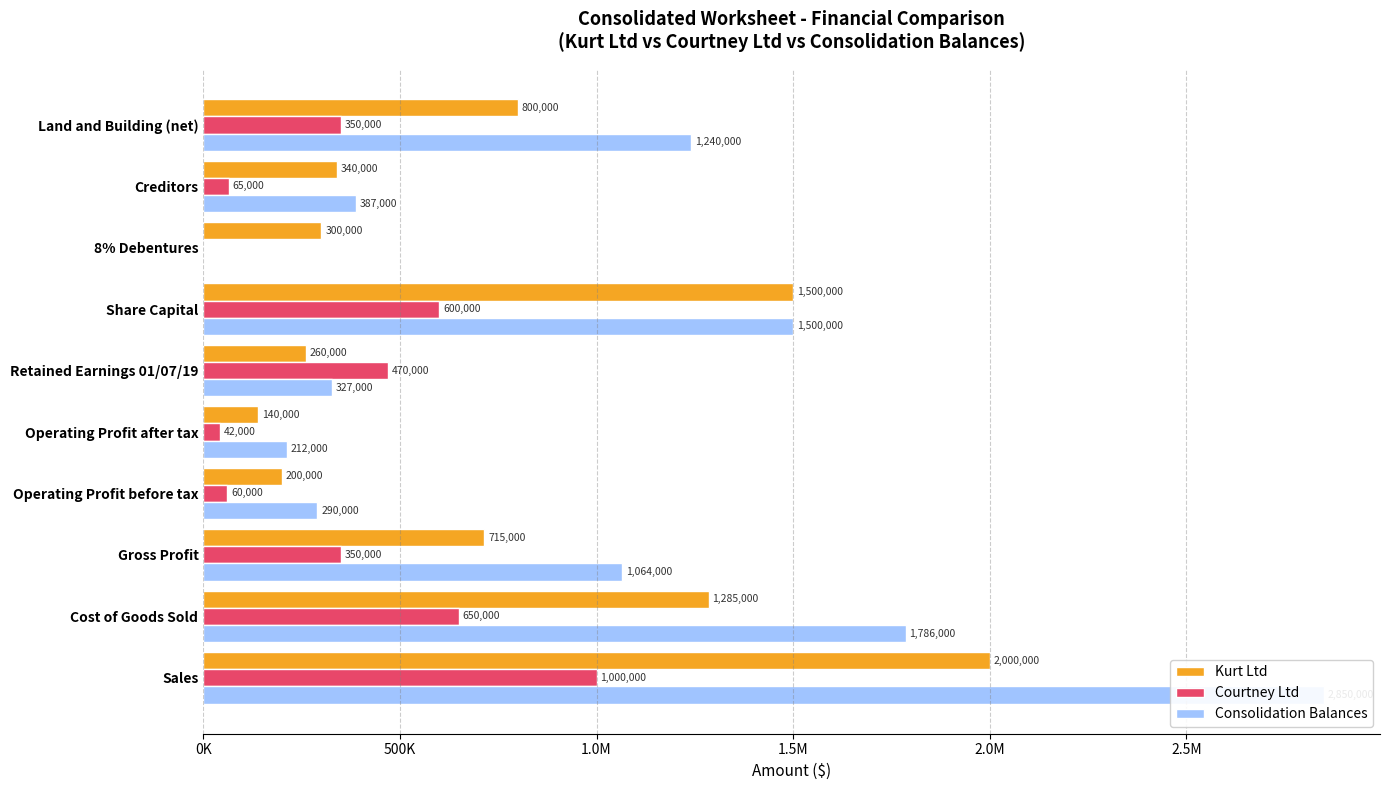

How many values in the Kurt Ltd series are below 715000?

5